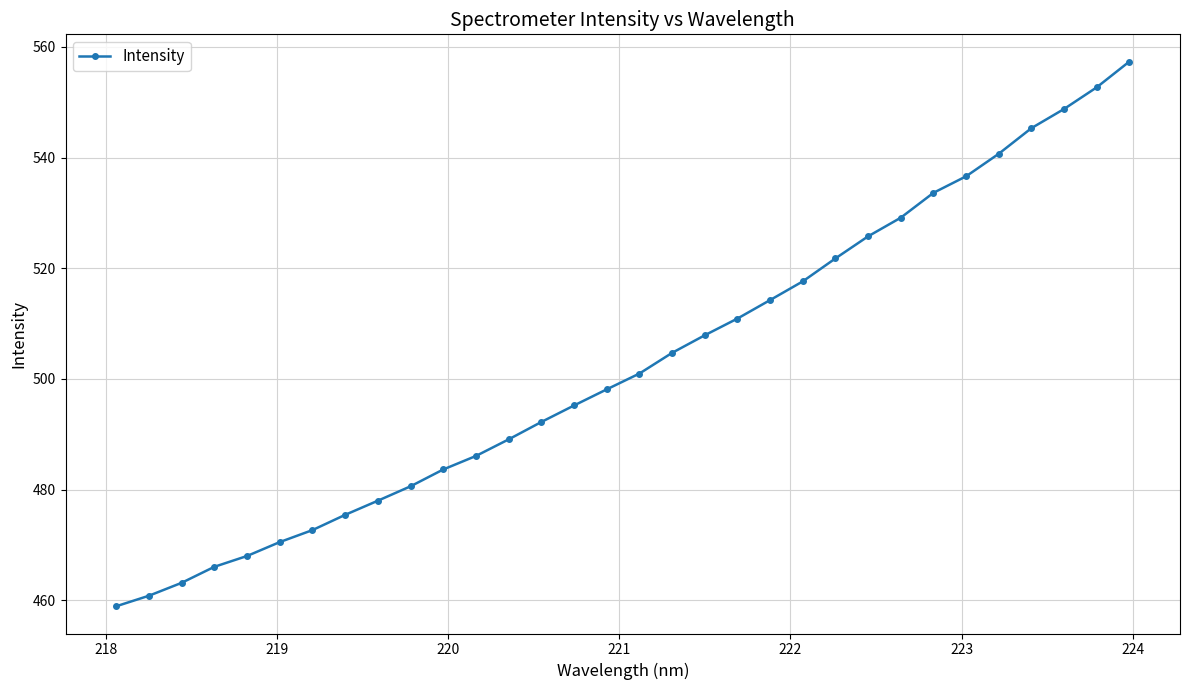

How many lines are shown in the chart?

1